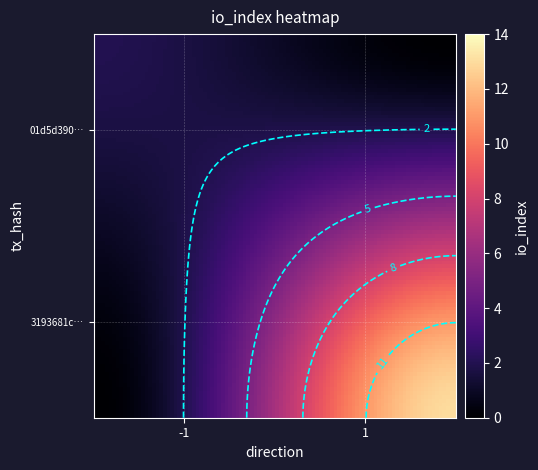

Reading left to right, list all the values displayed in this chart.

01d5d390b9f51ee14b5604769a736ff41a7997d: -1	1
3193681c9bbd901e111c50003faefd0bf0d111f: 1	13